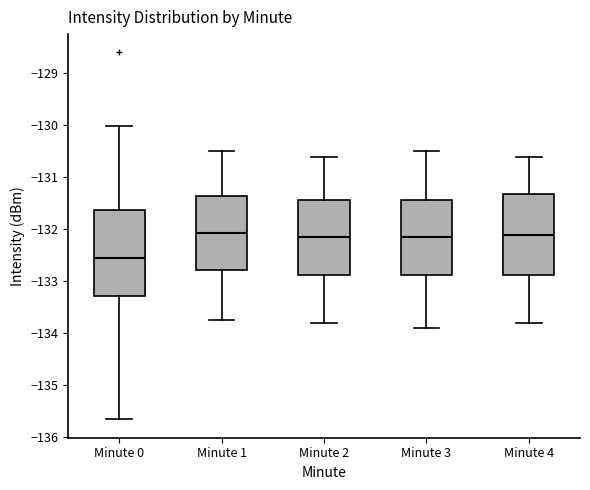

Reading left to right, read every box against the y-axis: the position of its median line, the range the box covers, and the ends of its whiskers. The values are not printed on the chart, so give them approximately, as read against the axis.

Minute 0: median -132.5, box -133.3 to -131.6, whiskers -135.7 to -130.0
Minute 1: median -132.1, box -132.8 to -131.3, whiskers -133.7 to -130.5
Minute 2: median -132.1, box -132.9 to -131.4, whiskers -133.8 to -130.6
Minute 3: median -132.1, box -132.9 to -131.4, whiskers -133.9 to -130.5
Minute 4: median -132.1, box -132.9 to -131.3, whiskers -133.8 to -130.6